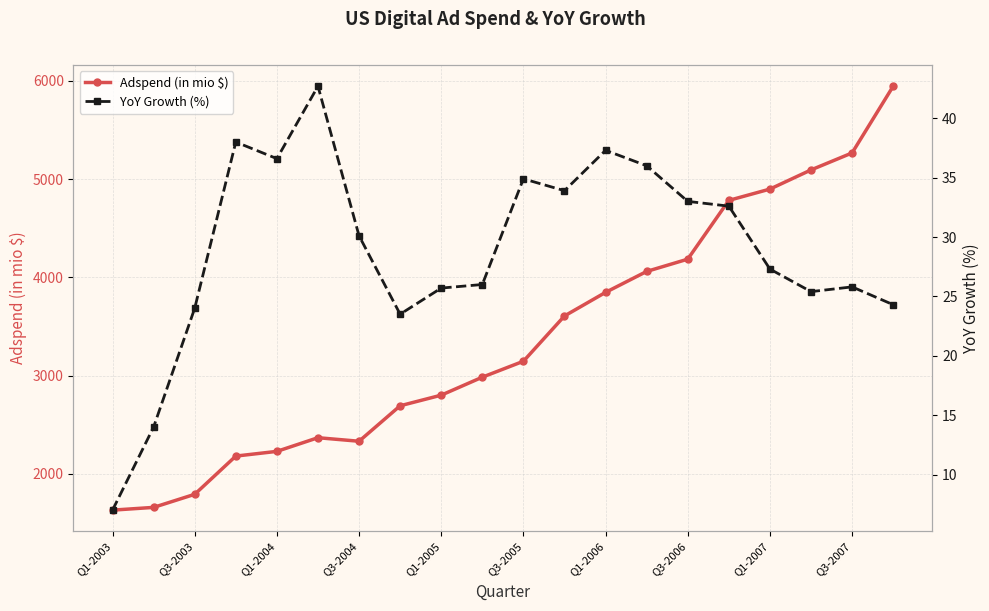

Rank the series at 15 from highest to lowest value.

Adspend (in mio $), YoY Growth (%)